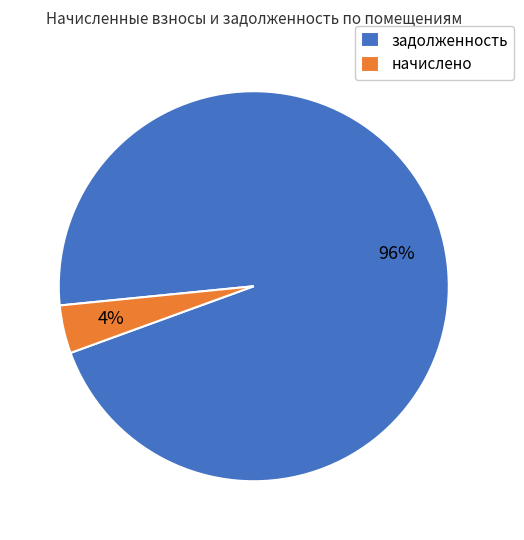

Count the number of slices in the pie.

2